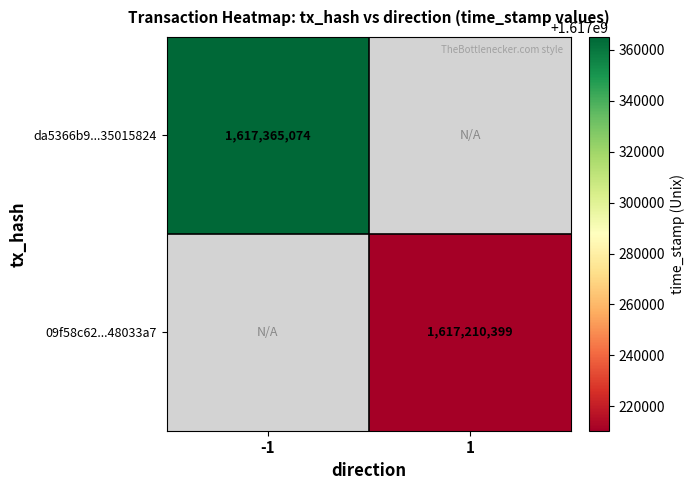

Between 1 and -1, which is larger?

-1